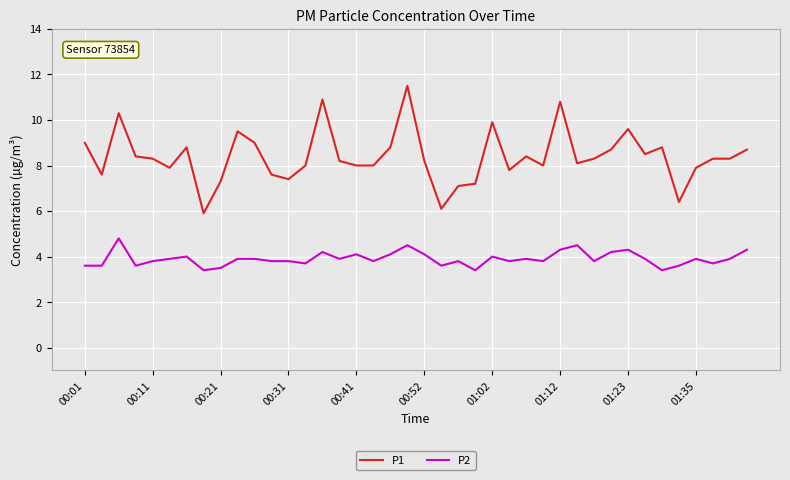

What is the greatest value displayed?

11.5